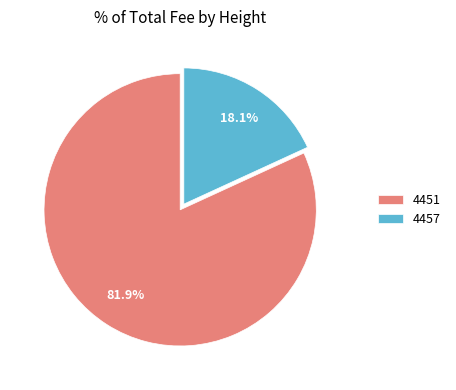

Is it true that 4451 is 82% of the pie?

True